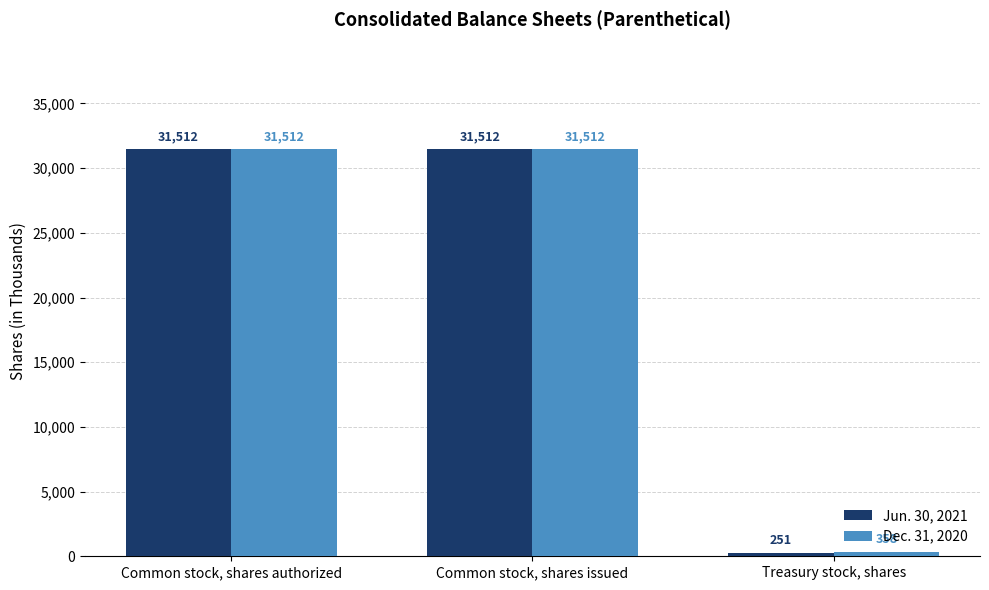

Rank the series at Treasury stock, shares from lowest to highest value.

Jun. 30, 2021, Dec. 31, 2020